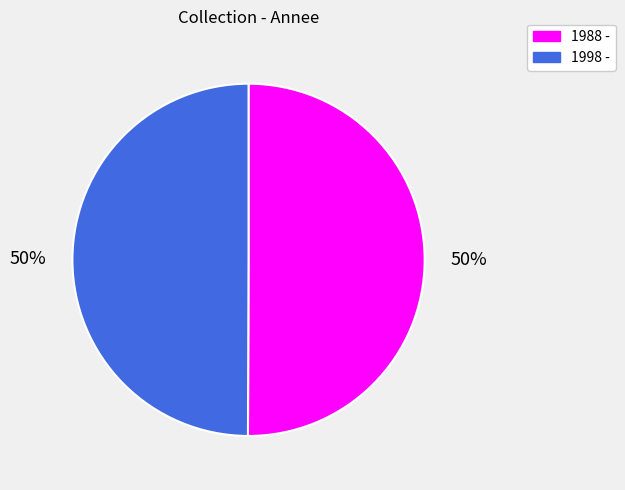

True or false: 1998 - accounts for 65% of the total.

False